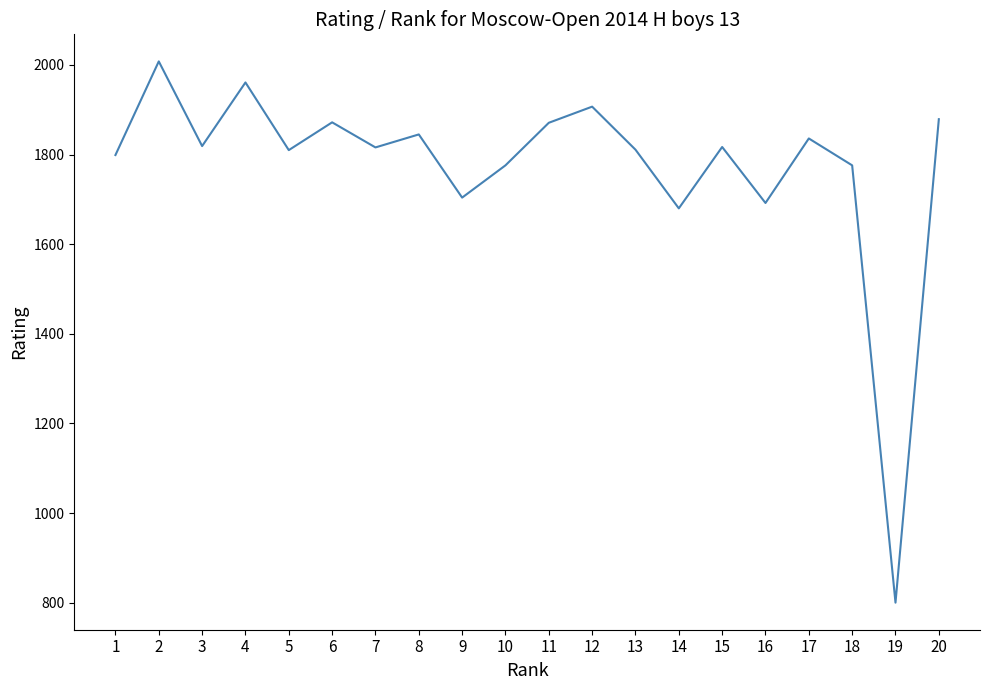

Where does the data first go above 1817?

2